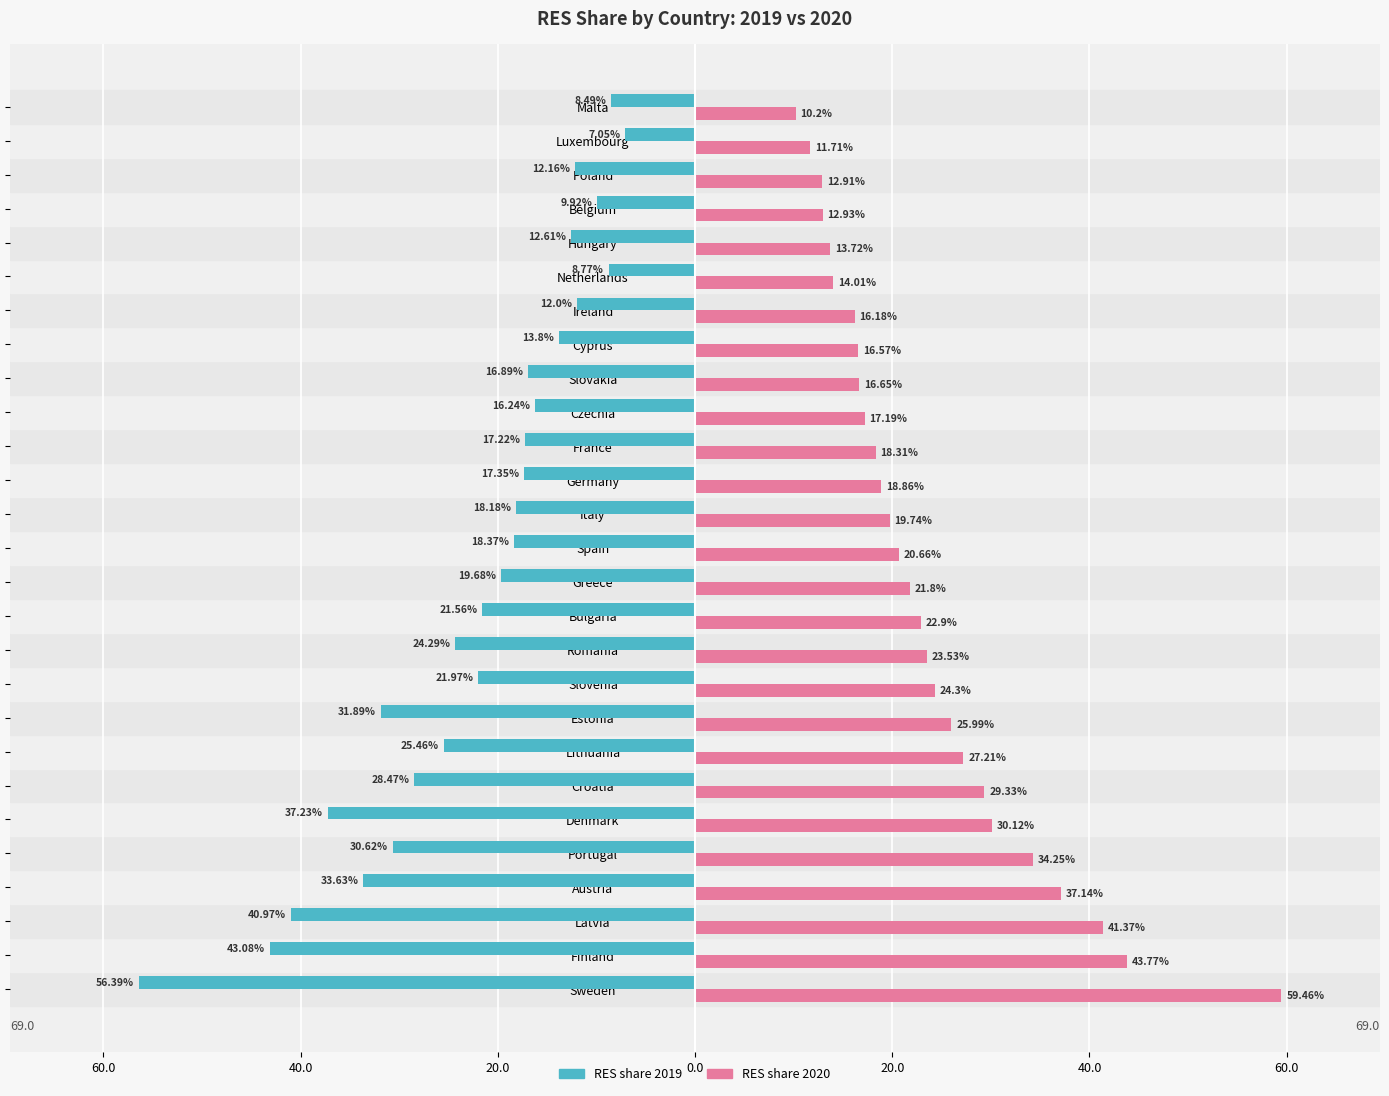

What are all the series names shown in the legend?

RES share 2019, RES share 2020